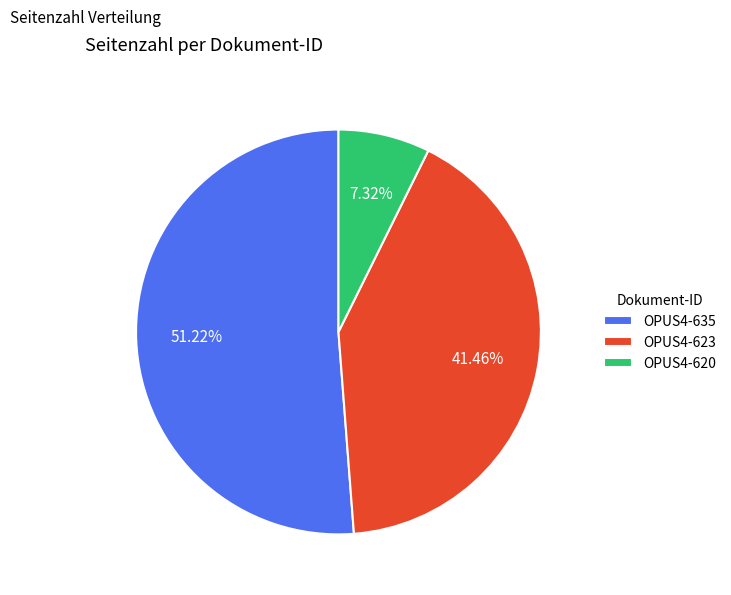

To the nearest percent, what percentage of the pie is OPUS4-635?

51%